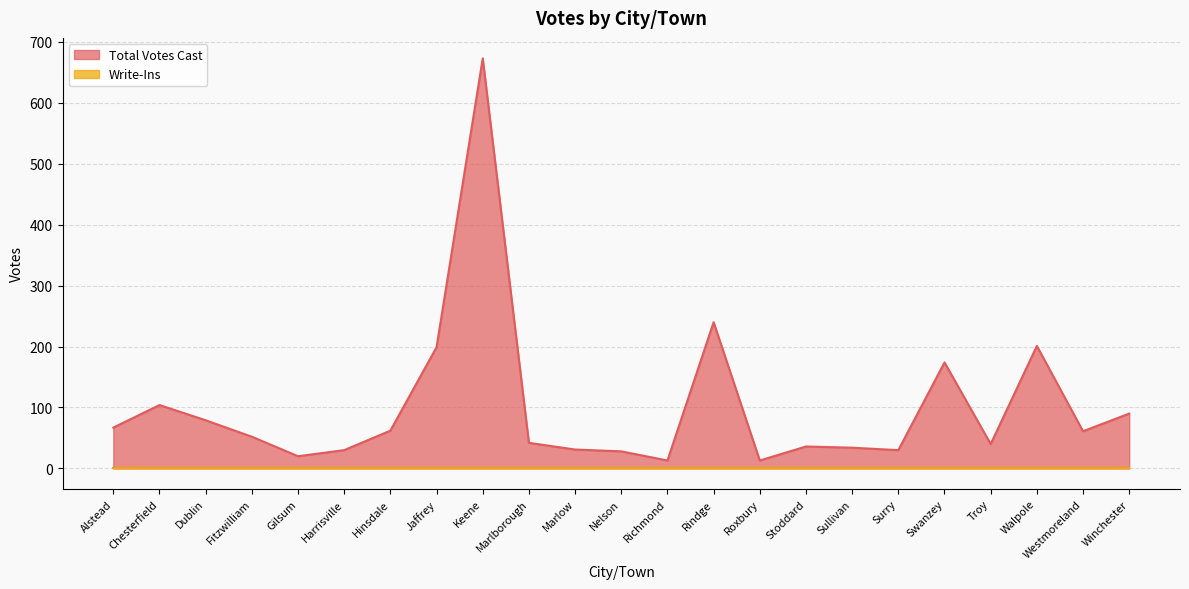

What is the label of the 5th point from the left?

Gilsum